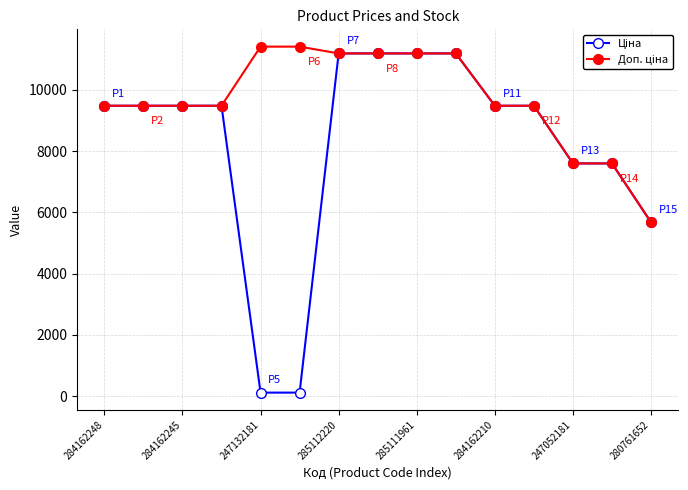

At how many categories does at least one series exceed 5426?

15